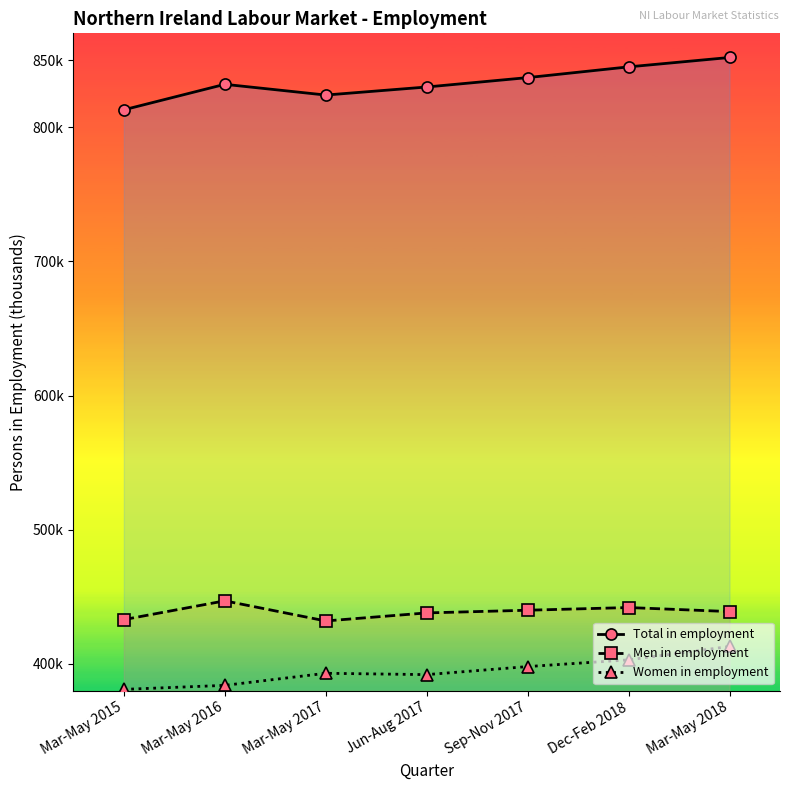

True or false: Women in employment and Total in employment intersect in this chart.

False